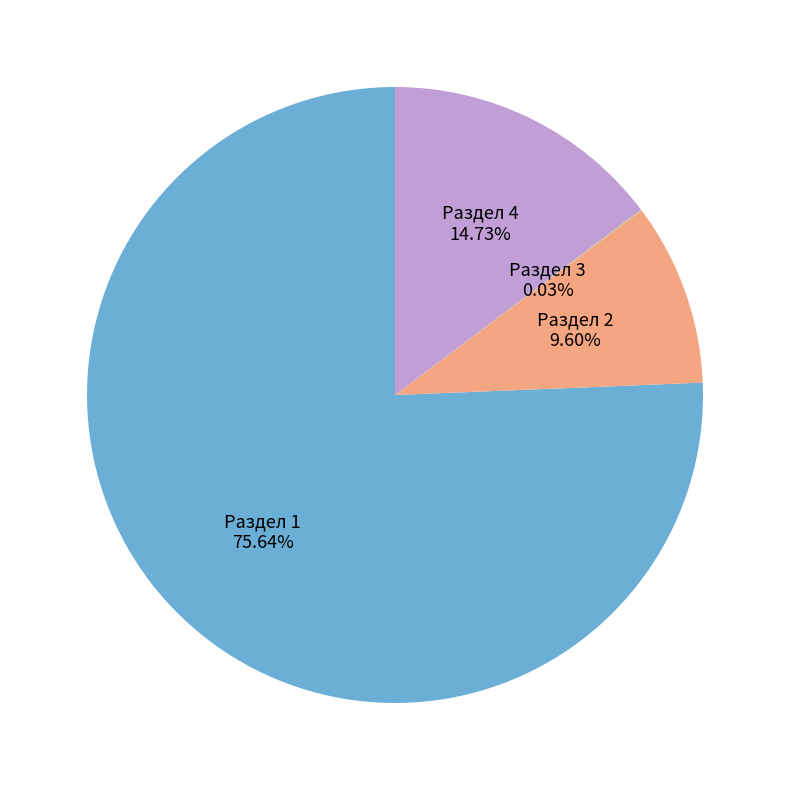

Is there a majority slice in this chart?

Yes